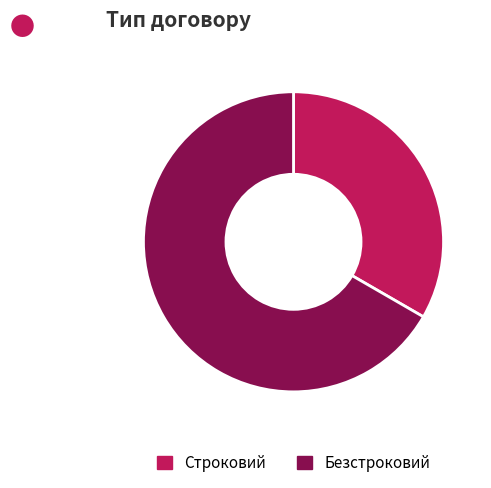

Do Безстроковий and Строковий together represent more than half of the pie?

Yes